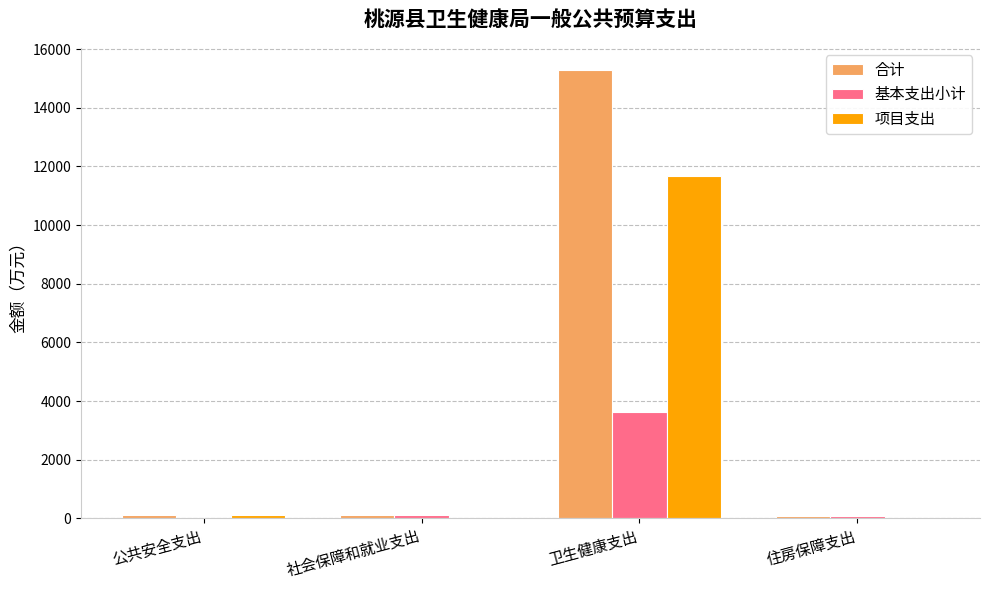

Which label corresponds to the largest value in the chart?

卫生健康支出